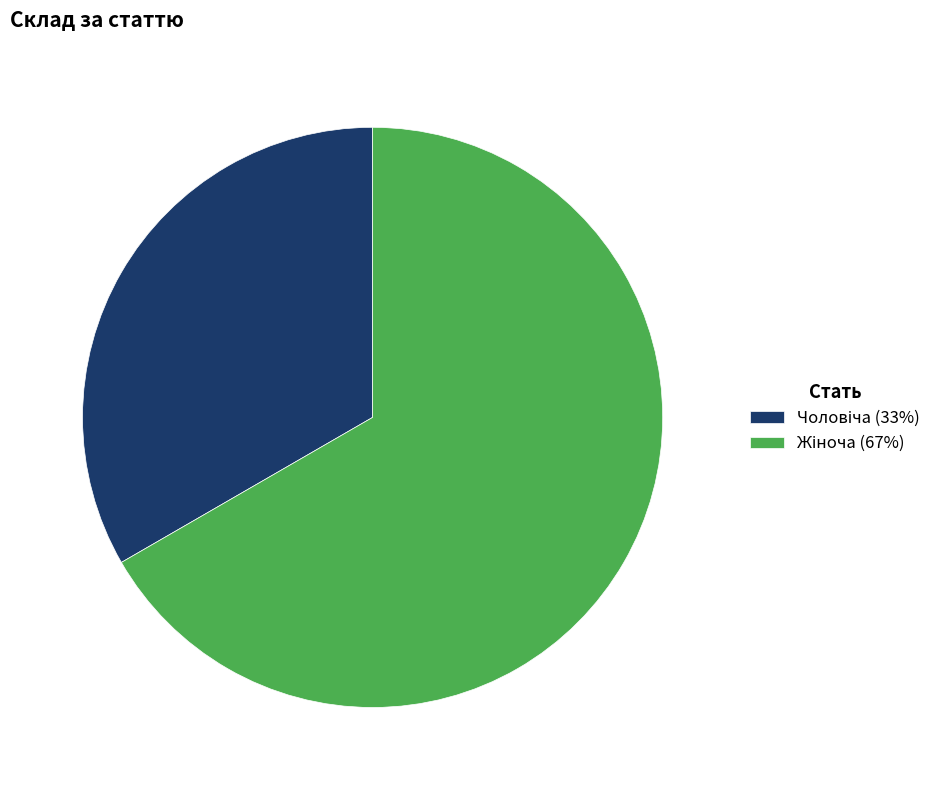

Does any single category account for the majority?

Yes